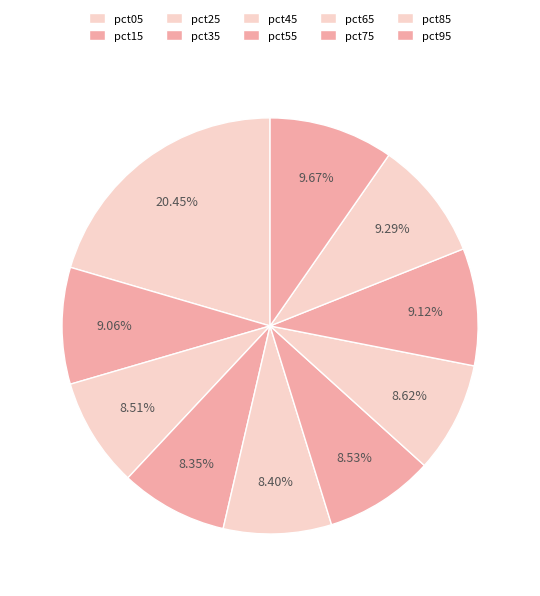

What is the largest slice in the pie chart?

pct05